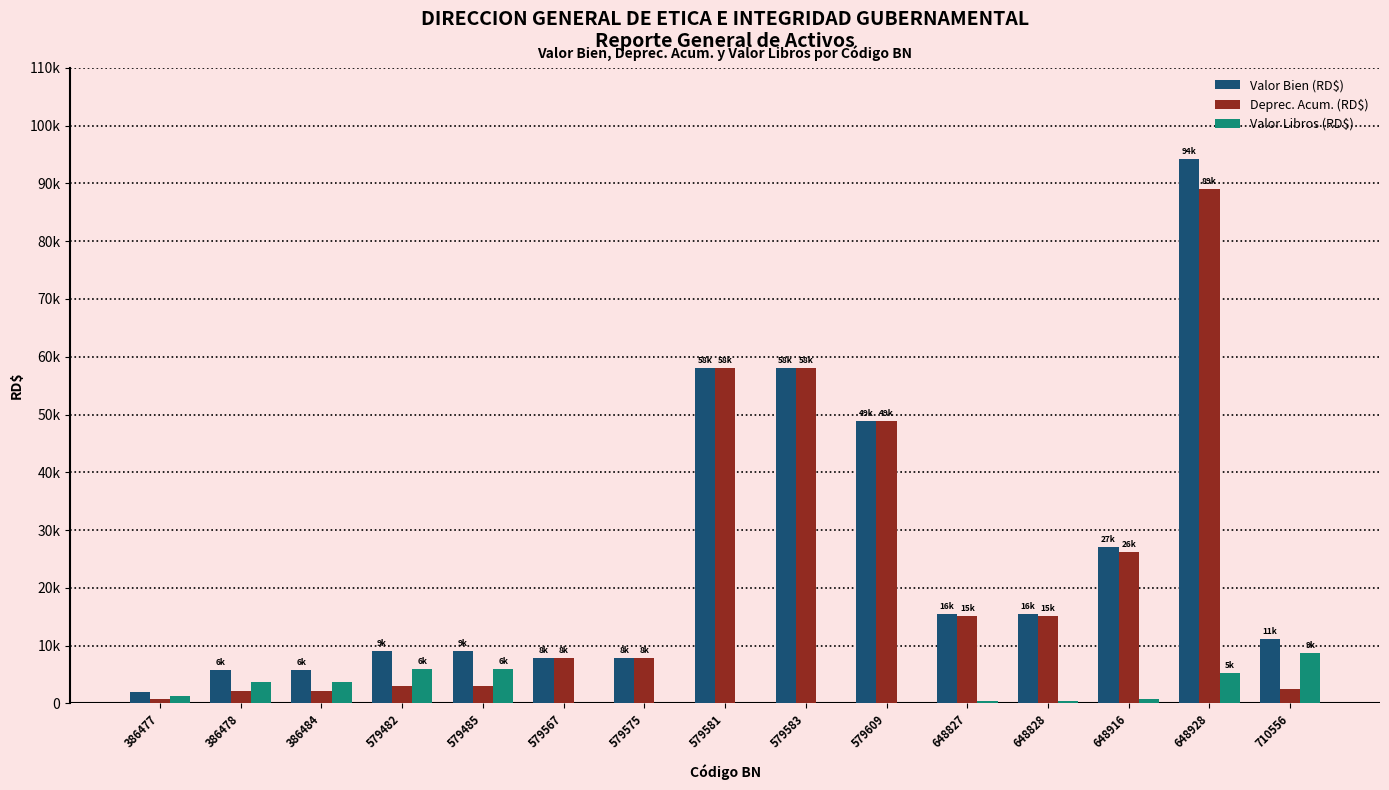

Which category has the lowest value in the Deprec. Acum. (RD$) series?

386477